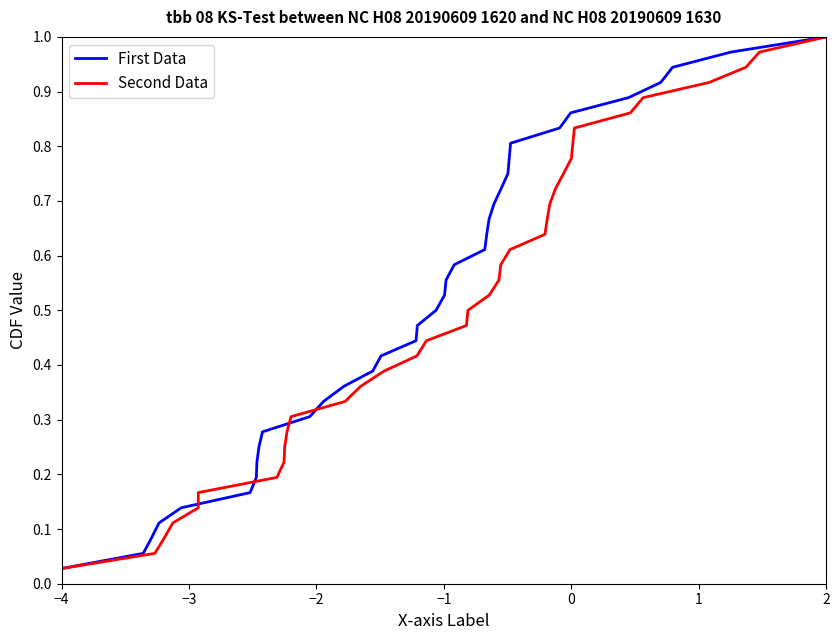

True or false: First Data has more than 1 points higher than both neighbors.

False